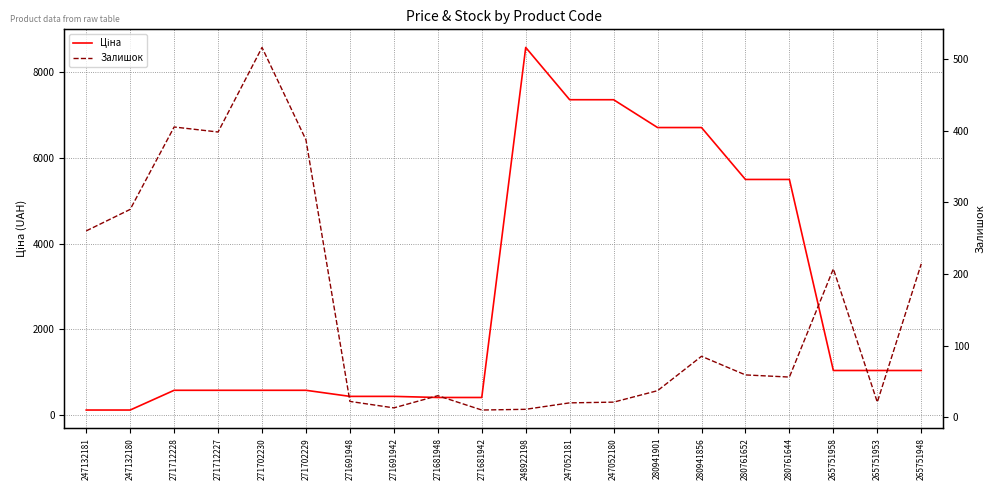

Where is Залишок nearest to the value 263?

247132181